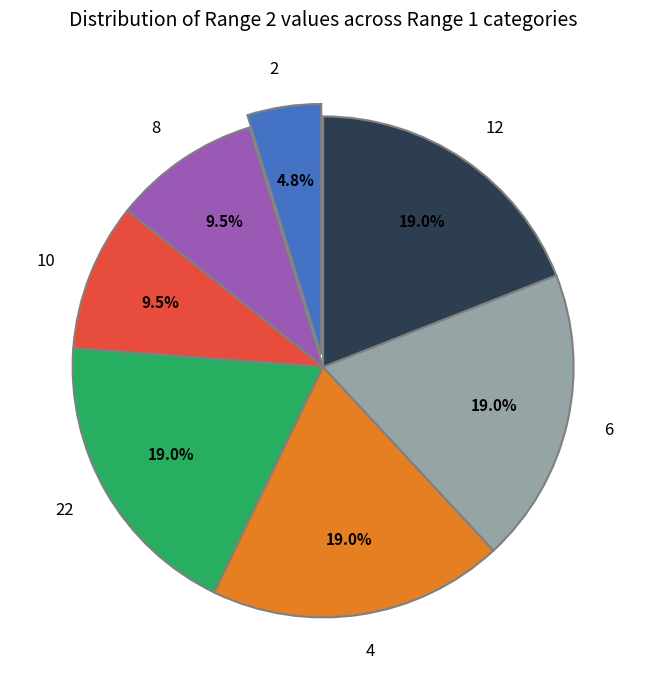

To the nearest percent, what percentage of the pie is 4?

19%